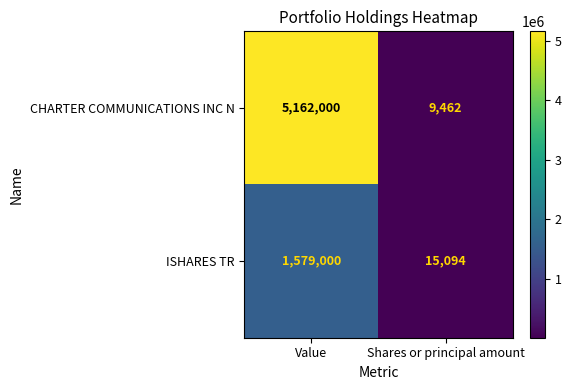

Is it true that ISHARES TR equals 5610 at Shares or principal amount?

False